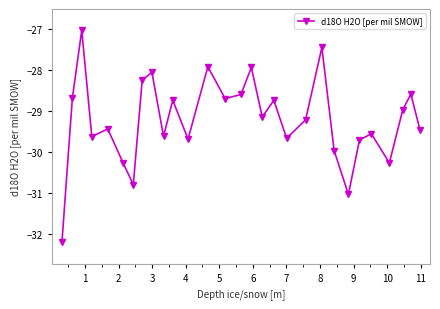

How many data points are less than -29?

16